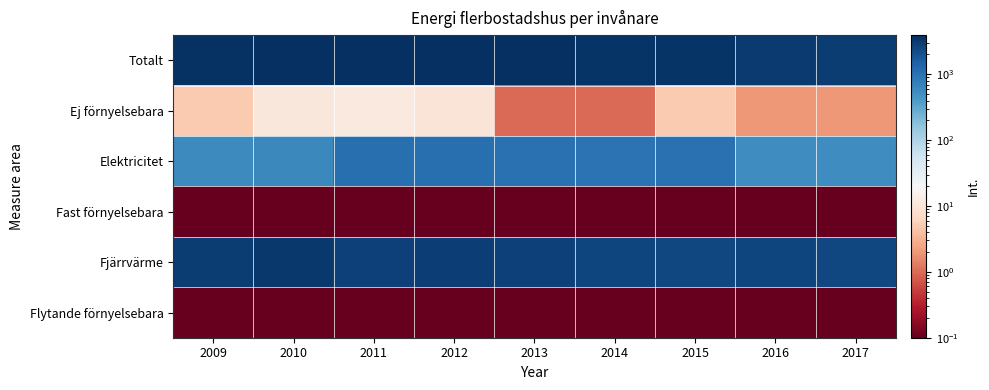

Reading left to right, extract all data points from this chart.

Totalt: 2009=3627.0	2010=3929.0	2011=3834.0	2012=3935.0	2013=3781.0	2014=3532.0	2015=3514.0	2016=3085.0	2017=2983.0
Ej förnyelsebara: 2009=5.0	2010=11.0	2011=12.0	2012=10.0	2013=1.0	2014=1.0	2015=5.0	2016=2.0	2017=2.0
Elektricitet: 2009=565.0	2010=609.0	2011=1054.0	2012=1052.0	2013=1019.0	2014=995.0	2015=1043.0	2016=540.0	2017=530.0
Fast förnyelsebara: 2009=0.1	2010=0.1	2011=0.1	2012=0.1	2013=0.1	2014=0.1	2015=0.1	2016=0.1	2017=0.1
Fjärrvärme: 2009=3057.0	2010=3319.0	2011=2767.0	2012=2873.0	2013=2761.0	2014=2536.0	2015=2466.0	2016=2543.0	2017=2451.0
Flytande förnyelsebara: 2009=0.1	2010=0.1	2011=0.1	2012=0.1	2013=0.1	2014=0.1	2015=0.1	2016=0.1	2017=0.1